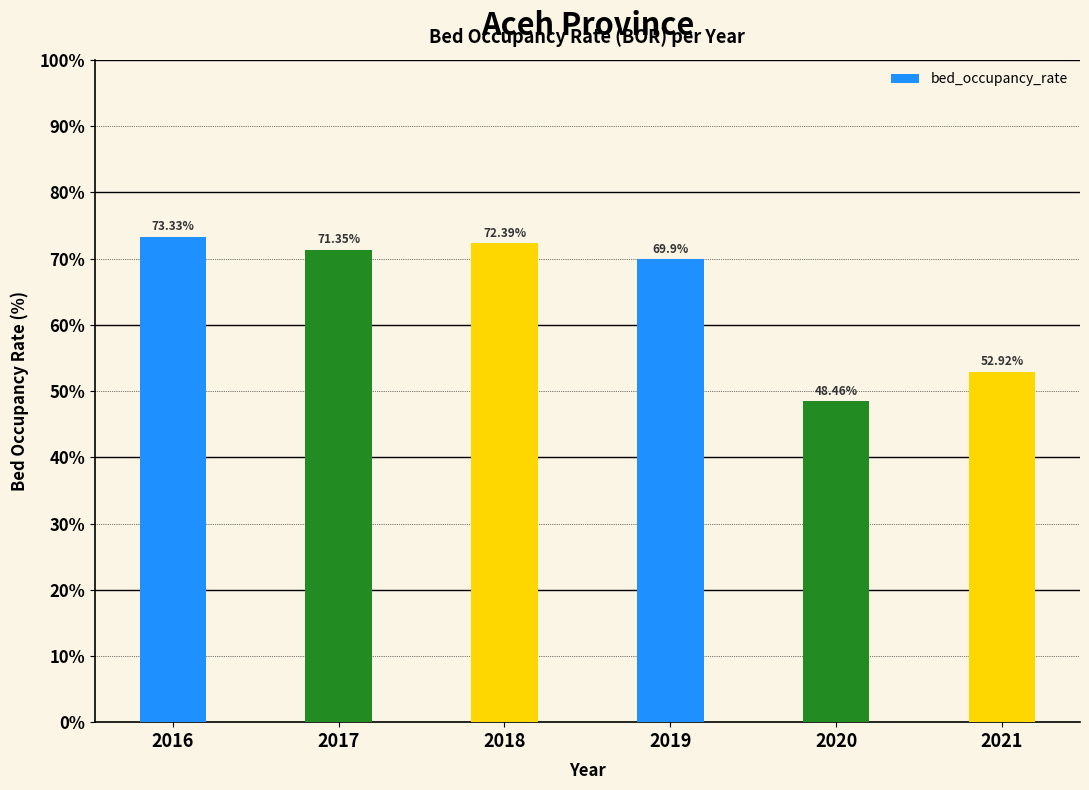

Is it true that the value at 2017 is 71.3?

True